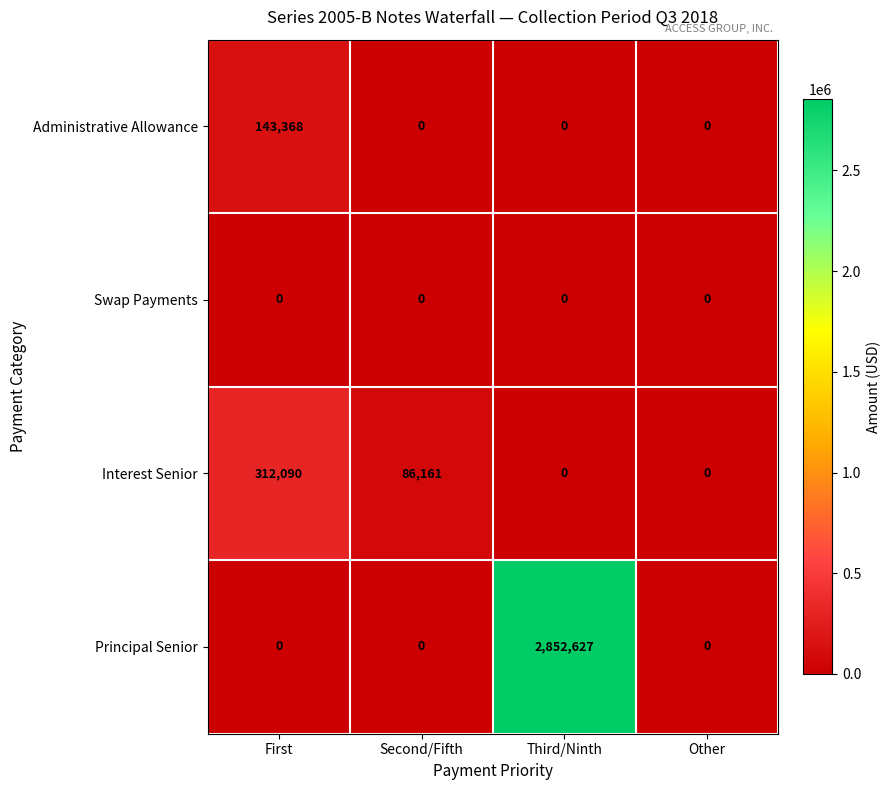

What is the difference between the maximum and minimum values in the Principal Senior series?

2852627